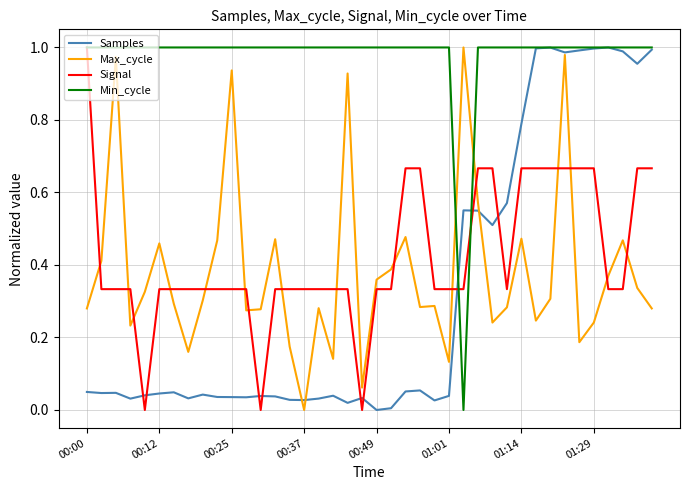

Which series ends up on top after the final intersection of Min_cycle and Max_cycle?

Min_cycle